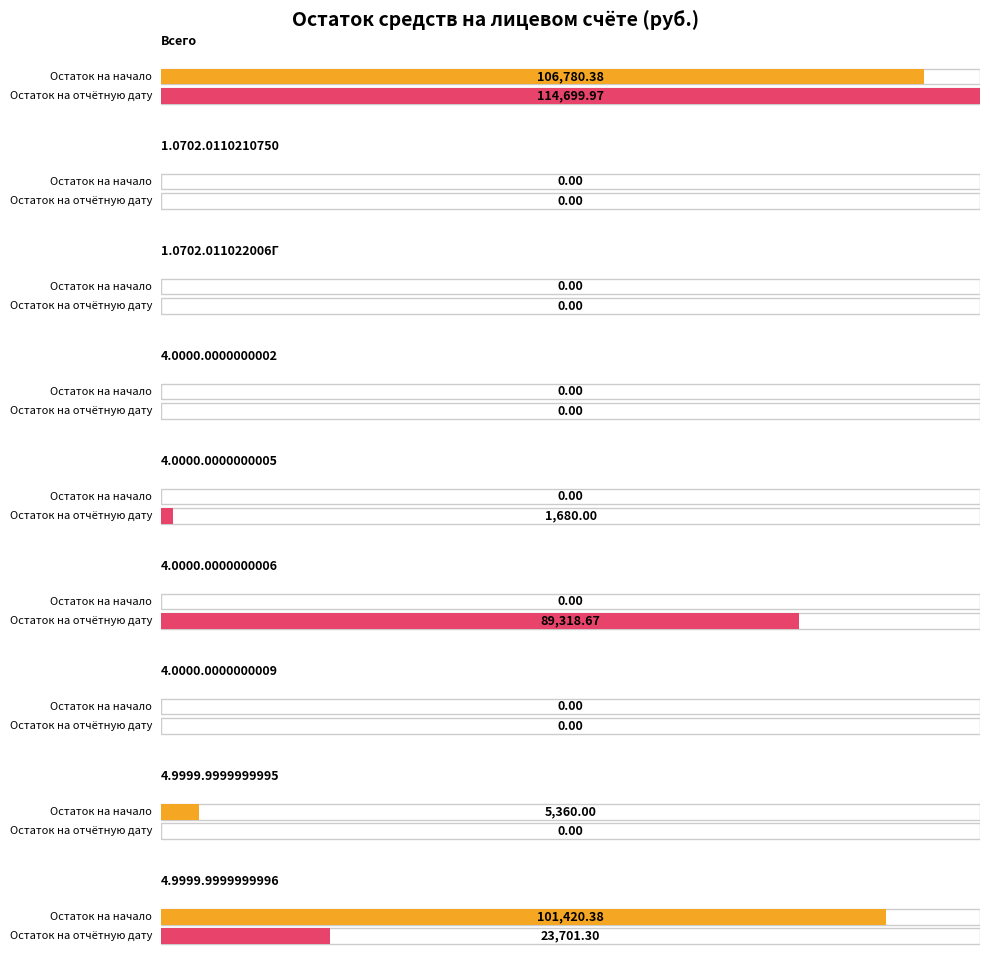

What are all the series names shown in the legend?

Остаток на начало, Остаток на отчётную дату